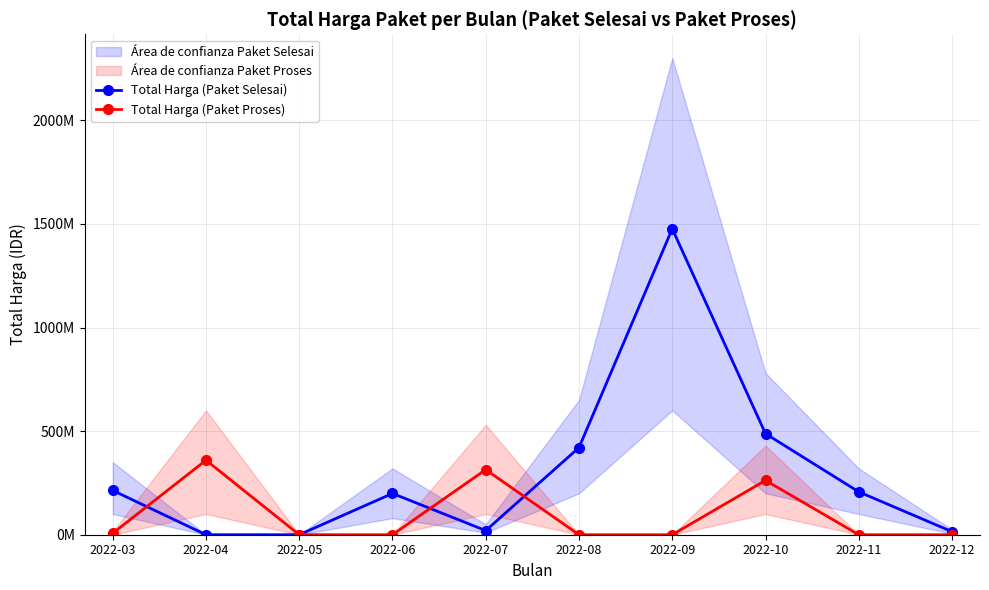

Is the value of Total Harga (Paket Proses) at 2022-12 greater than the value of Total Harga (Paket Selesai) at 2022-10?

No